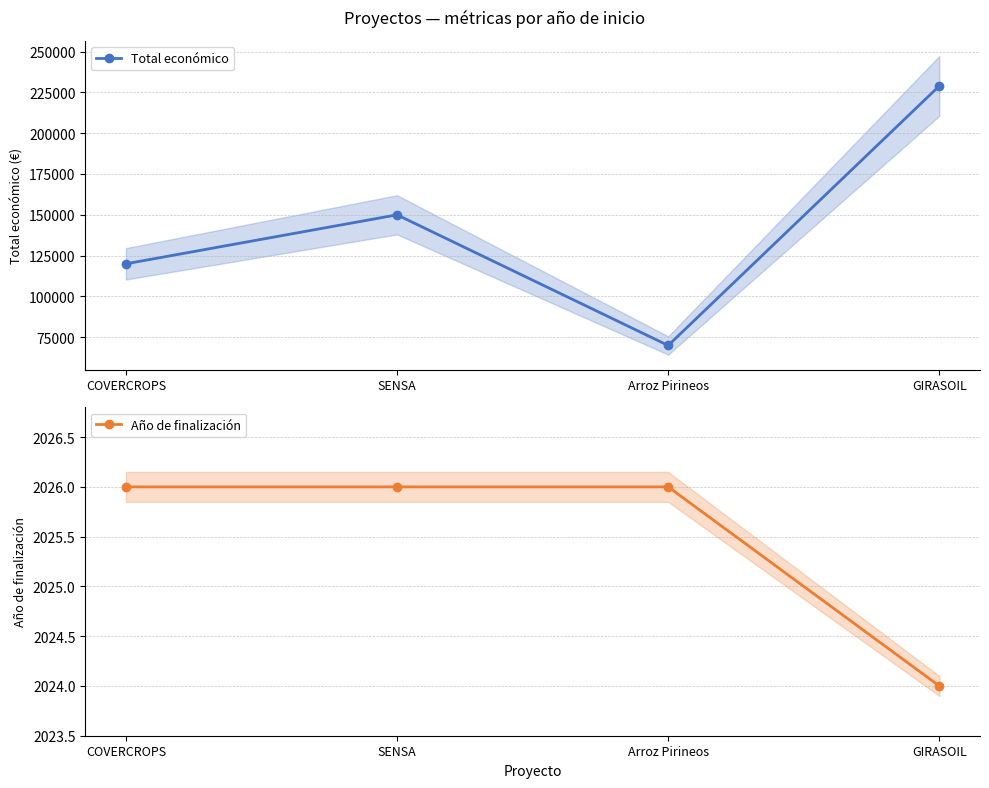

What is the smallest value displayed?

2024